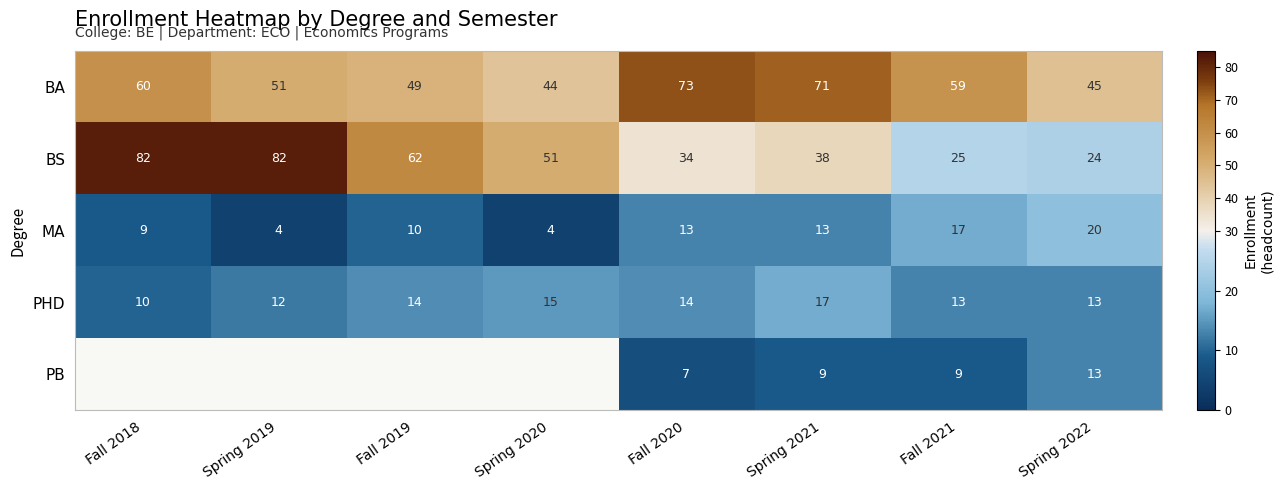

List the labels in order of BA value, largest first.

Fall 2020, Spring 2021, Fall 2018, Fall 2021, Spring 2019, Fall 2019, Spring 2022, Spring 2020